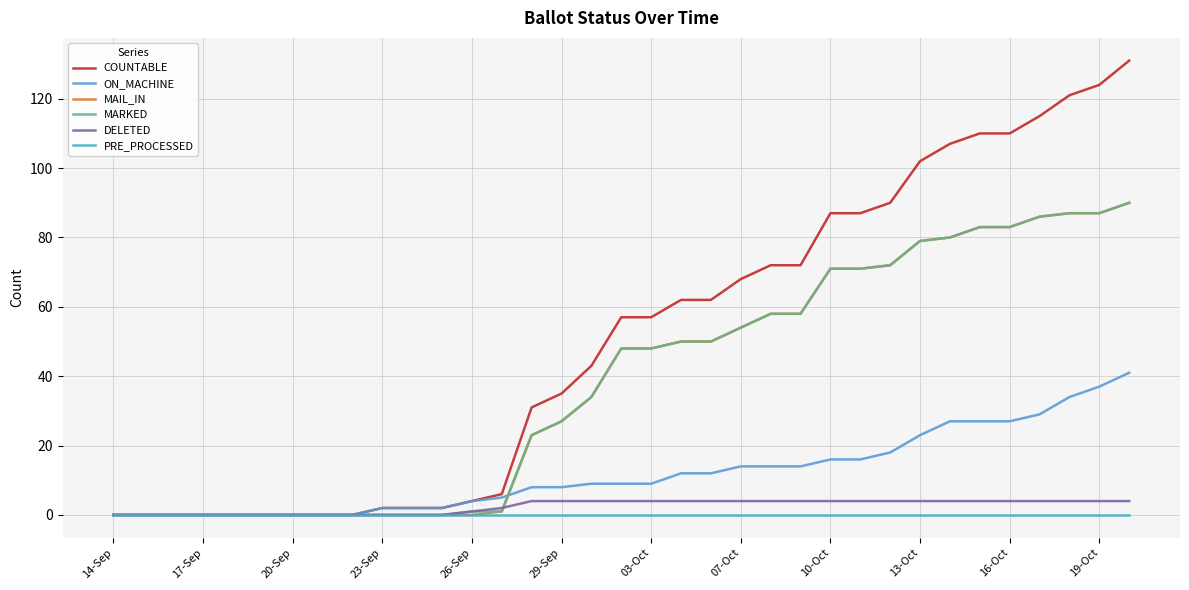

What are all the series names shown in the legend?

COUNTABLE, ON_MACHINE, MAIL_IN, MARKED, DELETED, PRE_PROCESSED